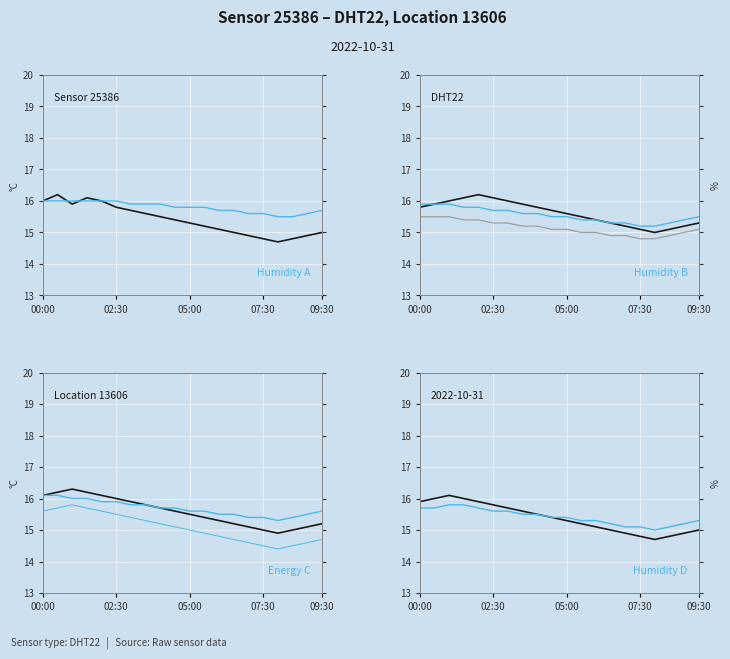

What is the difference between the humidity values at 04:30 and 07:30?

0.2